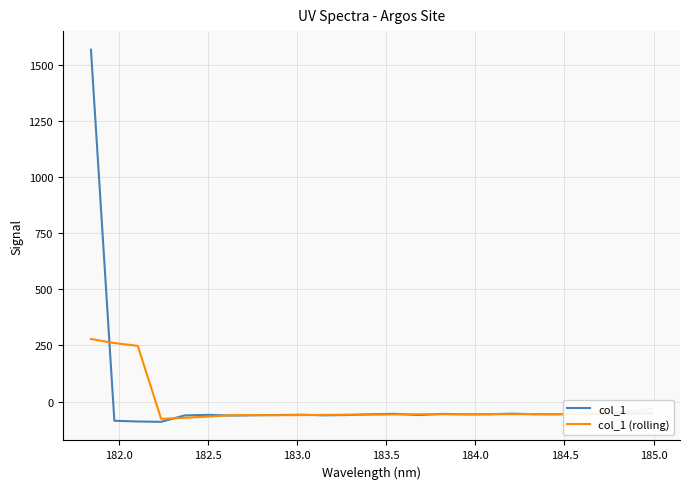

What is the sum of all col_1 values?

87.6